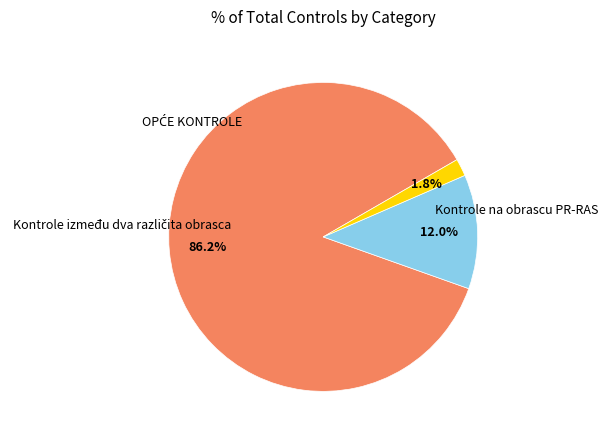

Does any single category account for the majority?

Yes